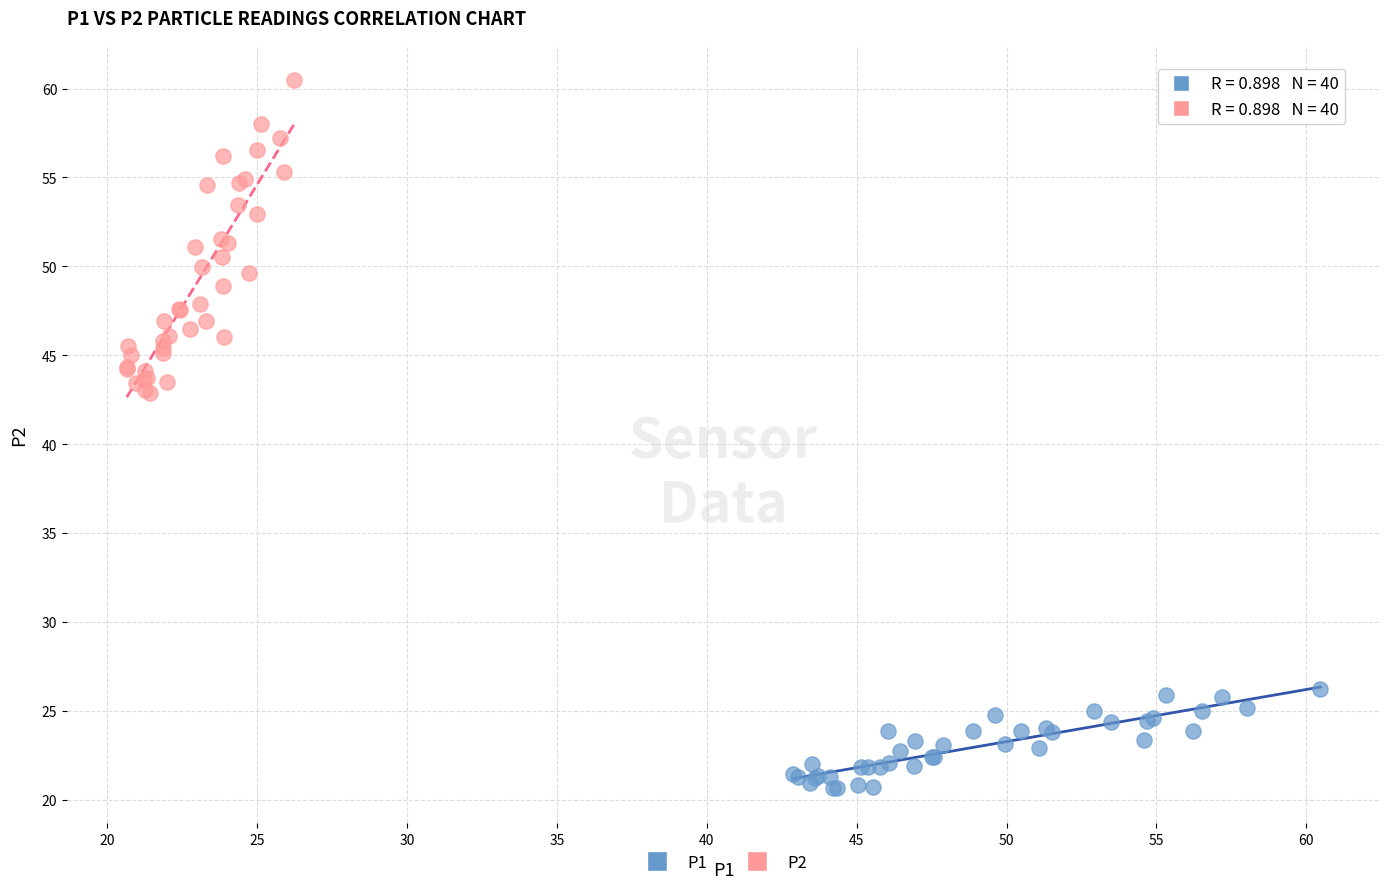

What are all the series names shown in the legend?

P1, P2